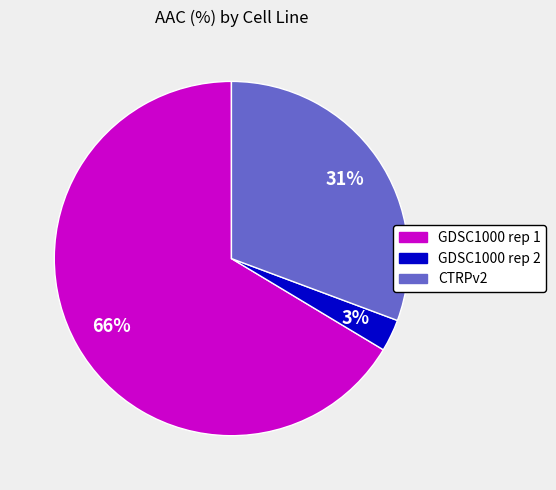

To the nearest percent, what portion does CTRPv2 represent?

31%